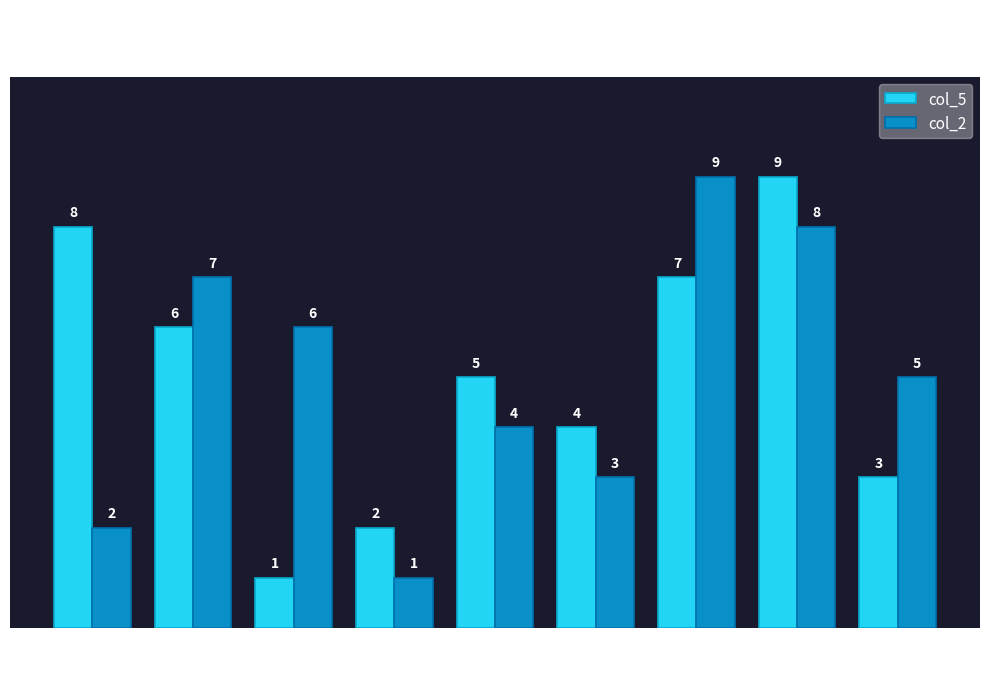

How many bars are there in total?

18